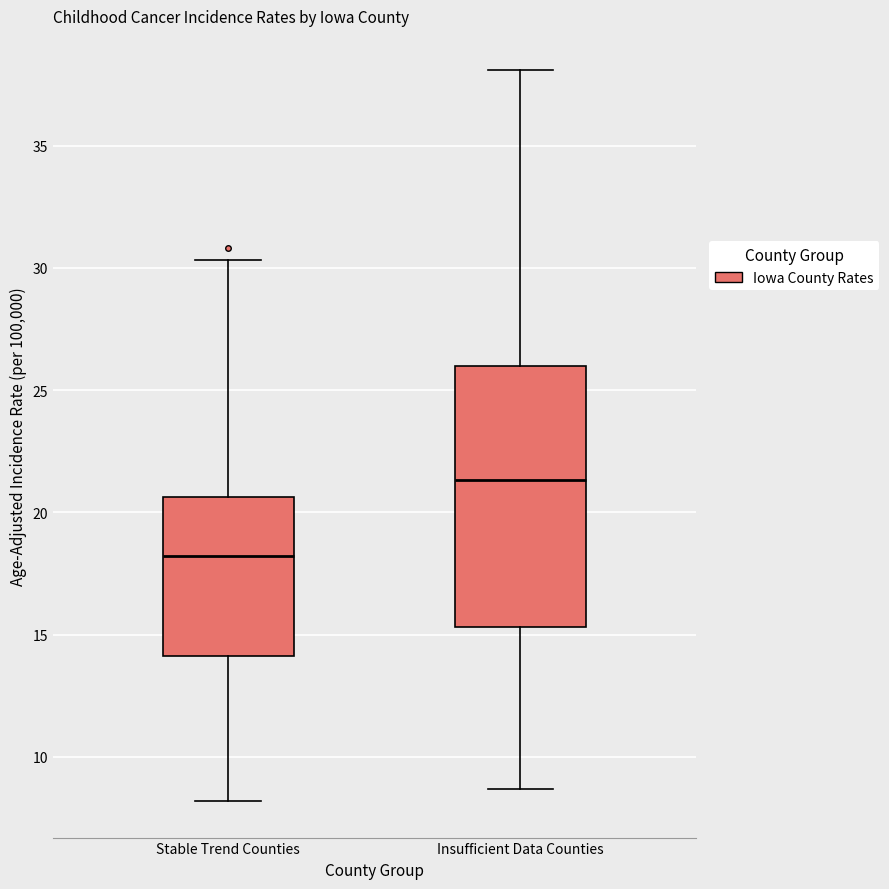

Which box is the tallest, from its lower edge to its upper edge?

Insufficient Data Counties